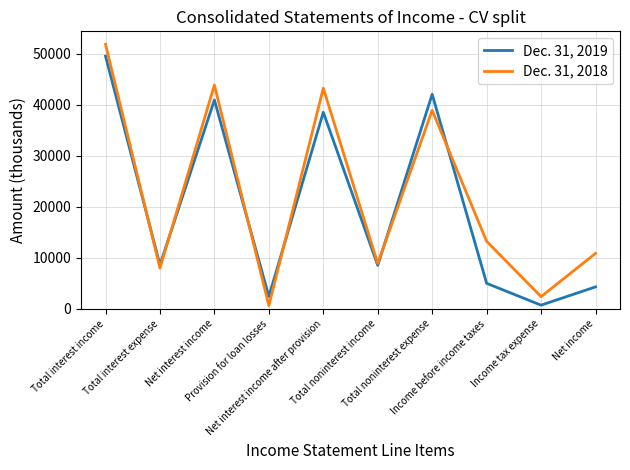

What is the difference between the highest and lowest values at Income tax expense?

1670